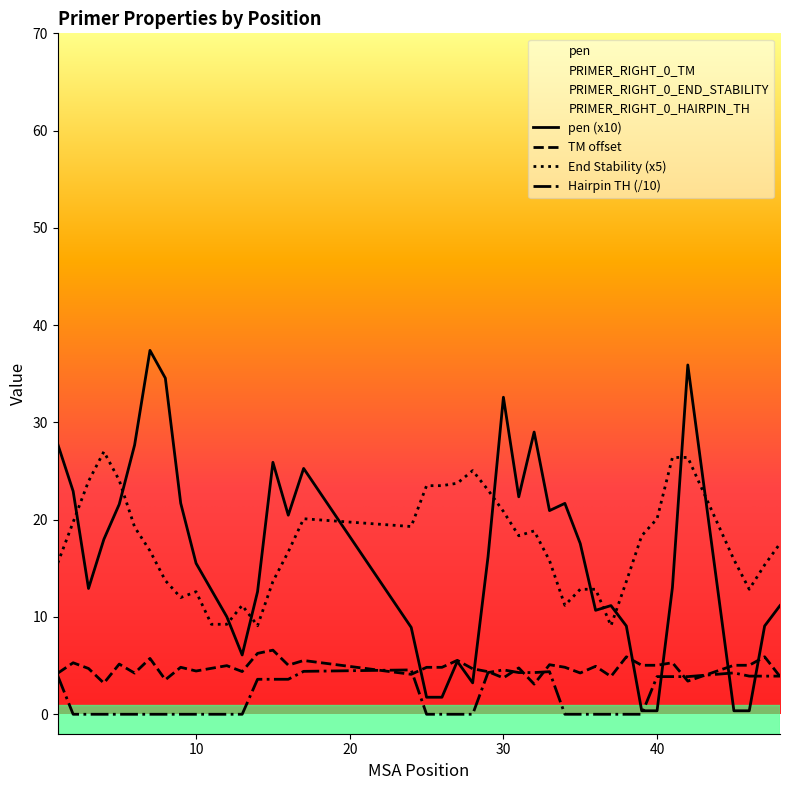

What is the difference between the second highest and minimum values in the PRIMER_RIGHT_0_HAIRPIN_TH series?

4.6